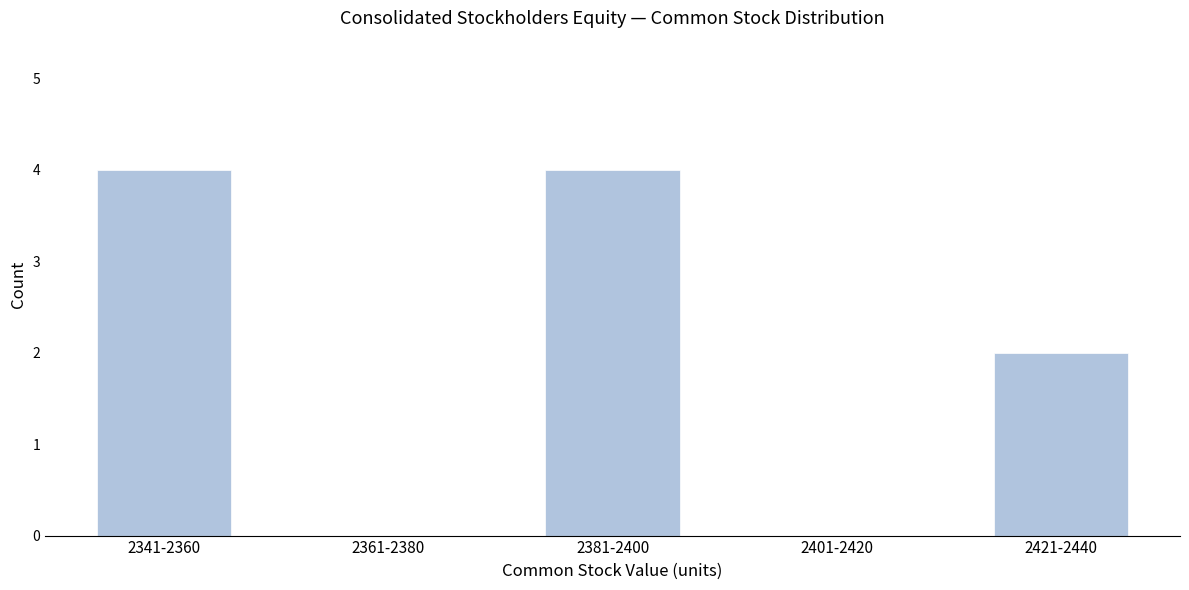

Reading left to right, list all the values displayed in this chart.

2341-2360=4	2361-2380=0	2381-2400=4	2401-2420=0	2421-2440=2